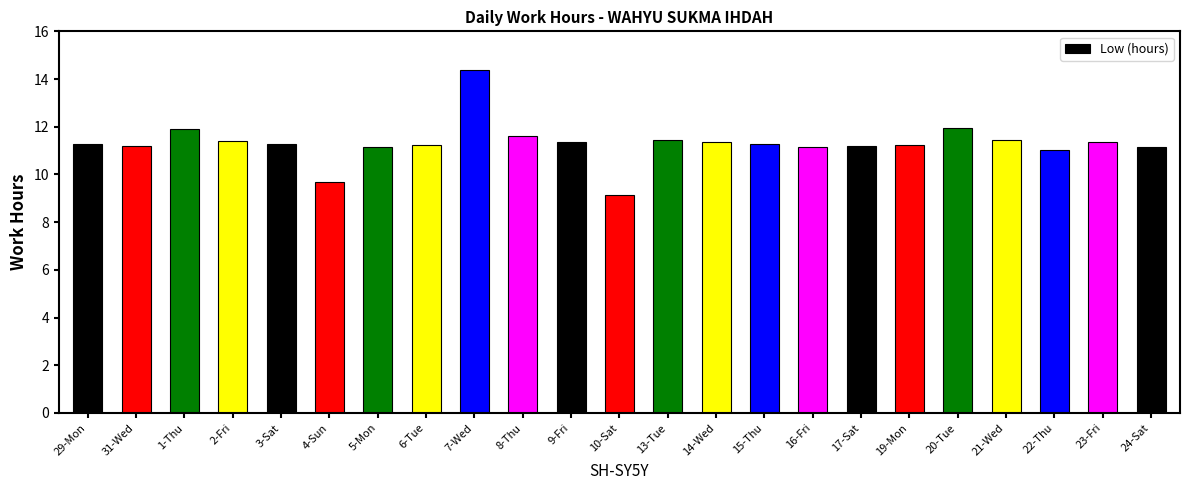

How many distinct data groups are displayed?

1